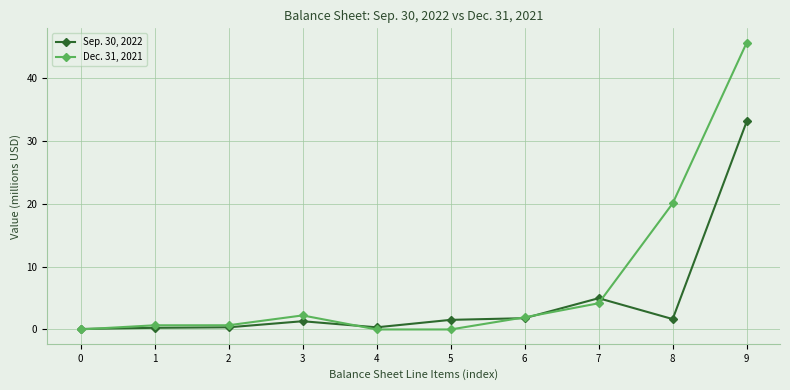

The Dec. 31, 2021 series shows 1.9 at 6. True or false?

True